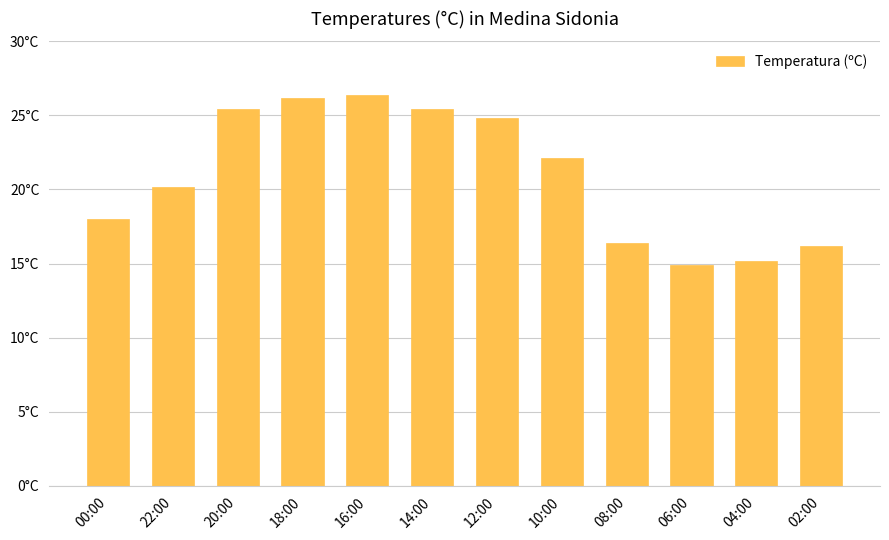

Does the chart contain any negative values?

No